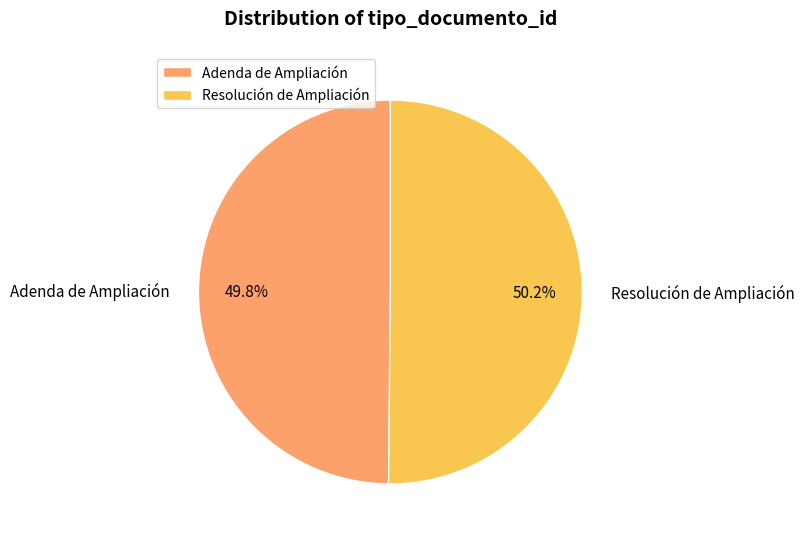

To the nearest percent, what portion does Adenda de Ampliación represent?

50%